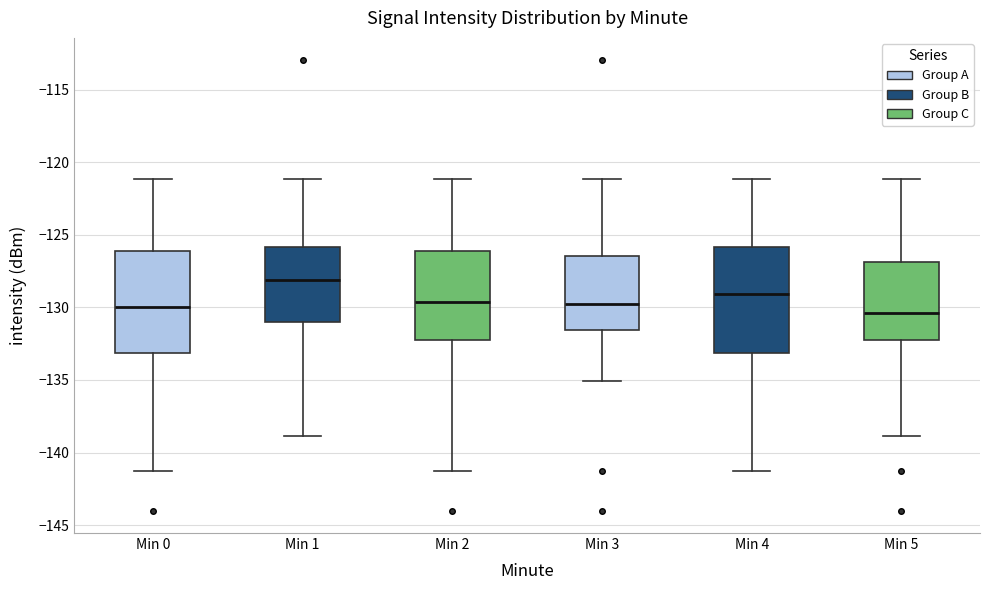

Which box has the highest median line?

Min 1